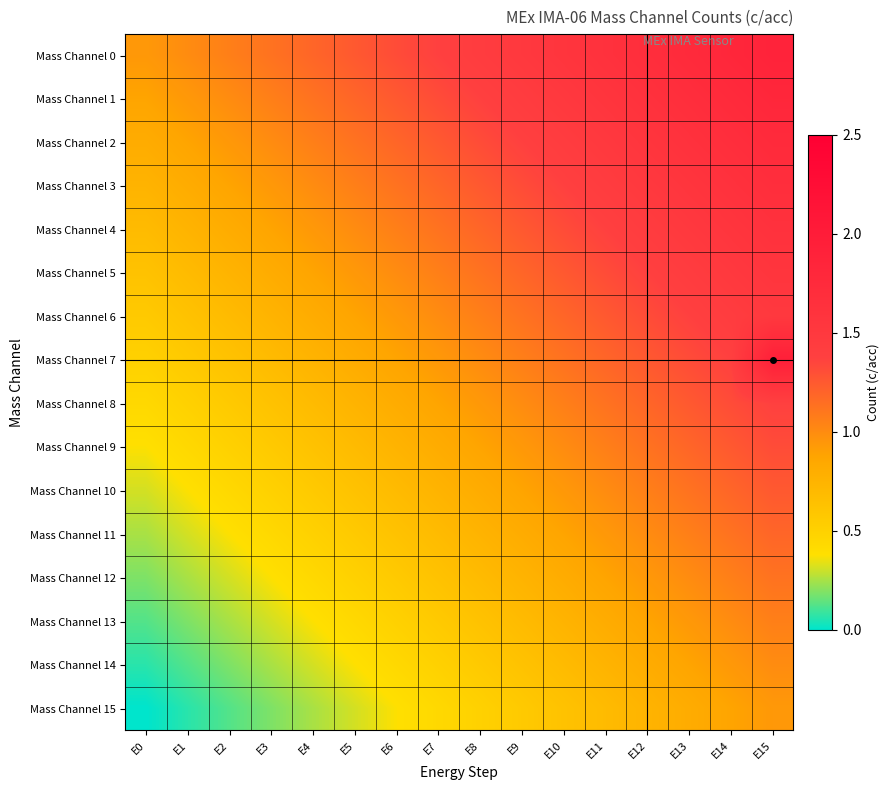

What is the spread (max minus min) of values at E12?

0.9